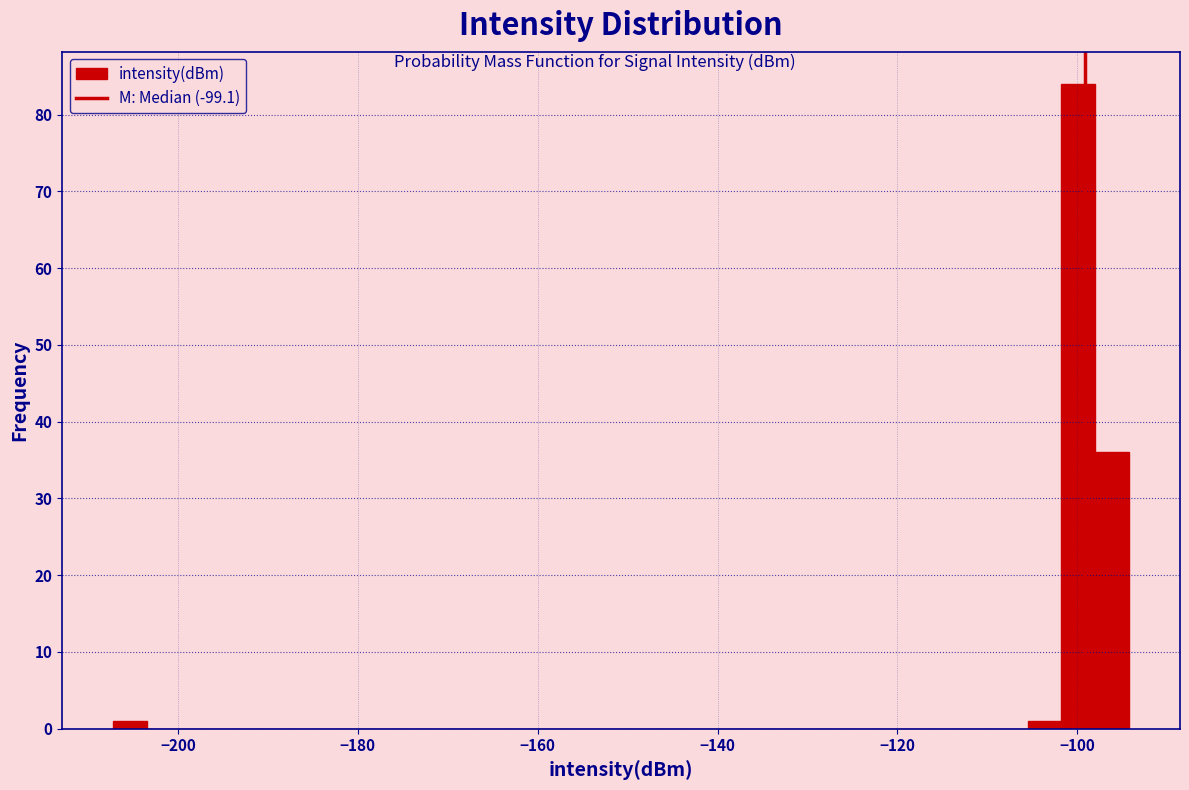

Around what value on the x-axis is the tallest bar? Give the approximate position of its centre, as read against the axis.

-100